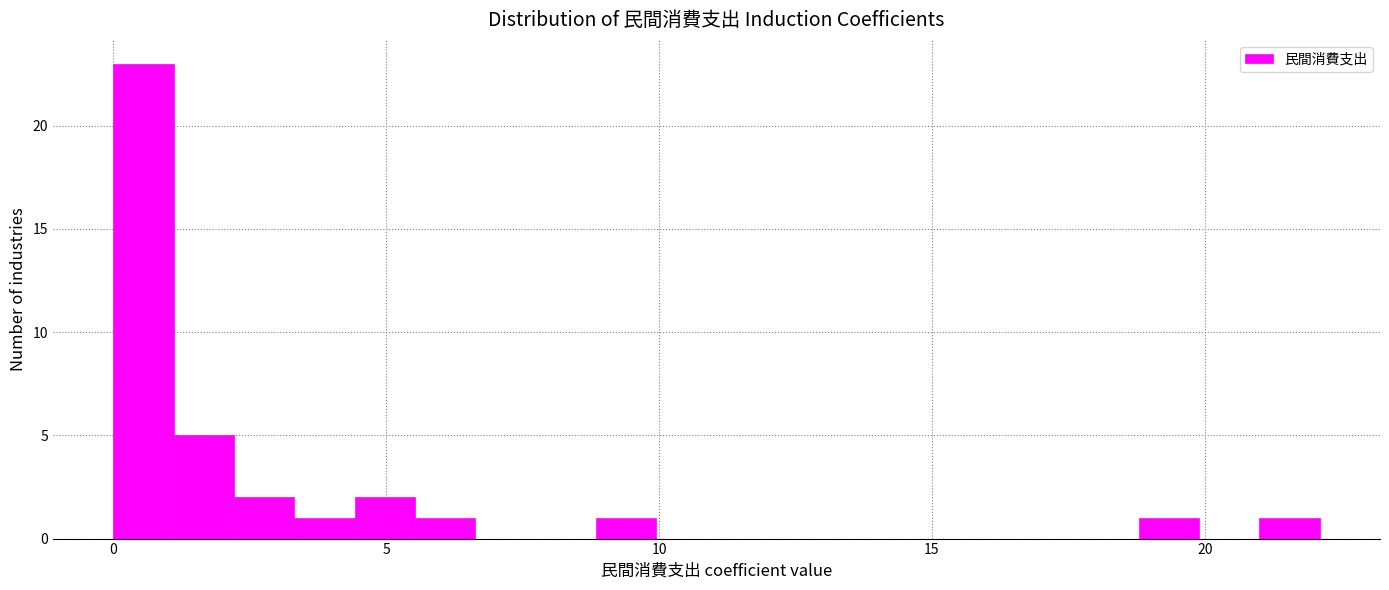

Around what value on the x-axis is the tallest bar? Give the approximate position of its centre, as read against the axis.

0.5